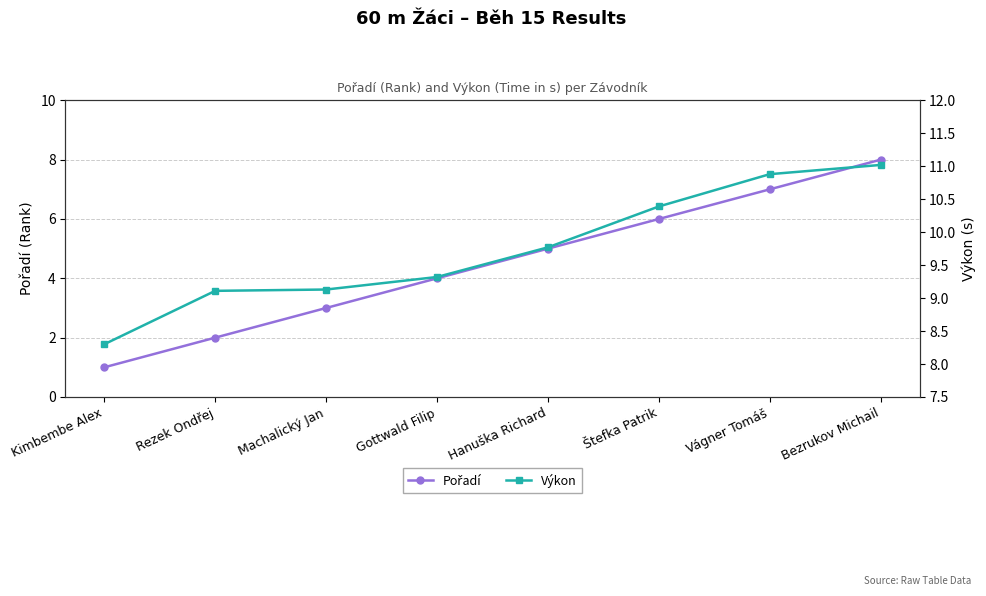

Reading left to right, what are all the values shown in this chart?

Pořadí: Kimbembe Alex=1.0	Rezek Ondřej=2.0	Machalický Jan=3.0	Gottwald Filip=4.0	Hanuška Richard=5.0	Štefka Patrik=6.0	Vágner Tomáš=7.0	Bezrukov Michail=8.0
Výkon: Kimbembe Alex=8.3	Rezek Ondřej=9.1	Machalický Jan=9.1	Gottwald Filip=9.3	Hanuška Richard=9.8	Štefka Patrik=10.4	Vágner Tomáš=10.9	Bezrukov Michail=11.0